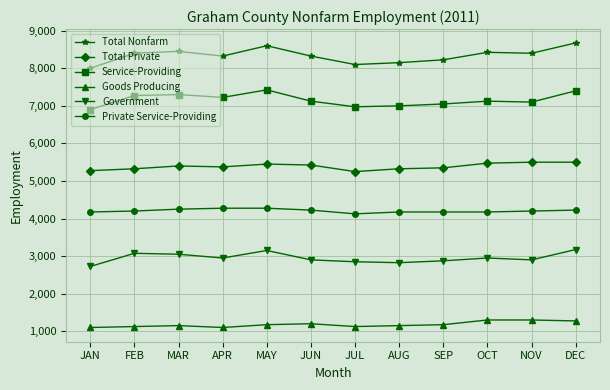

True or false: Government and Total Nonfarm cross at least once.

False